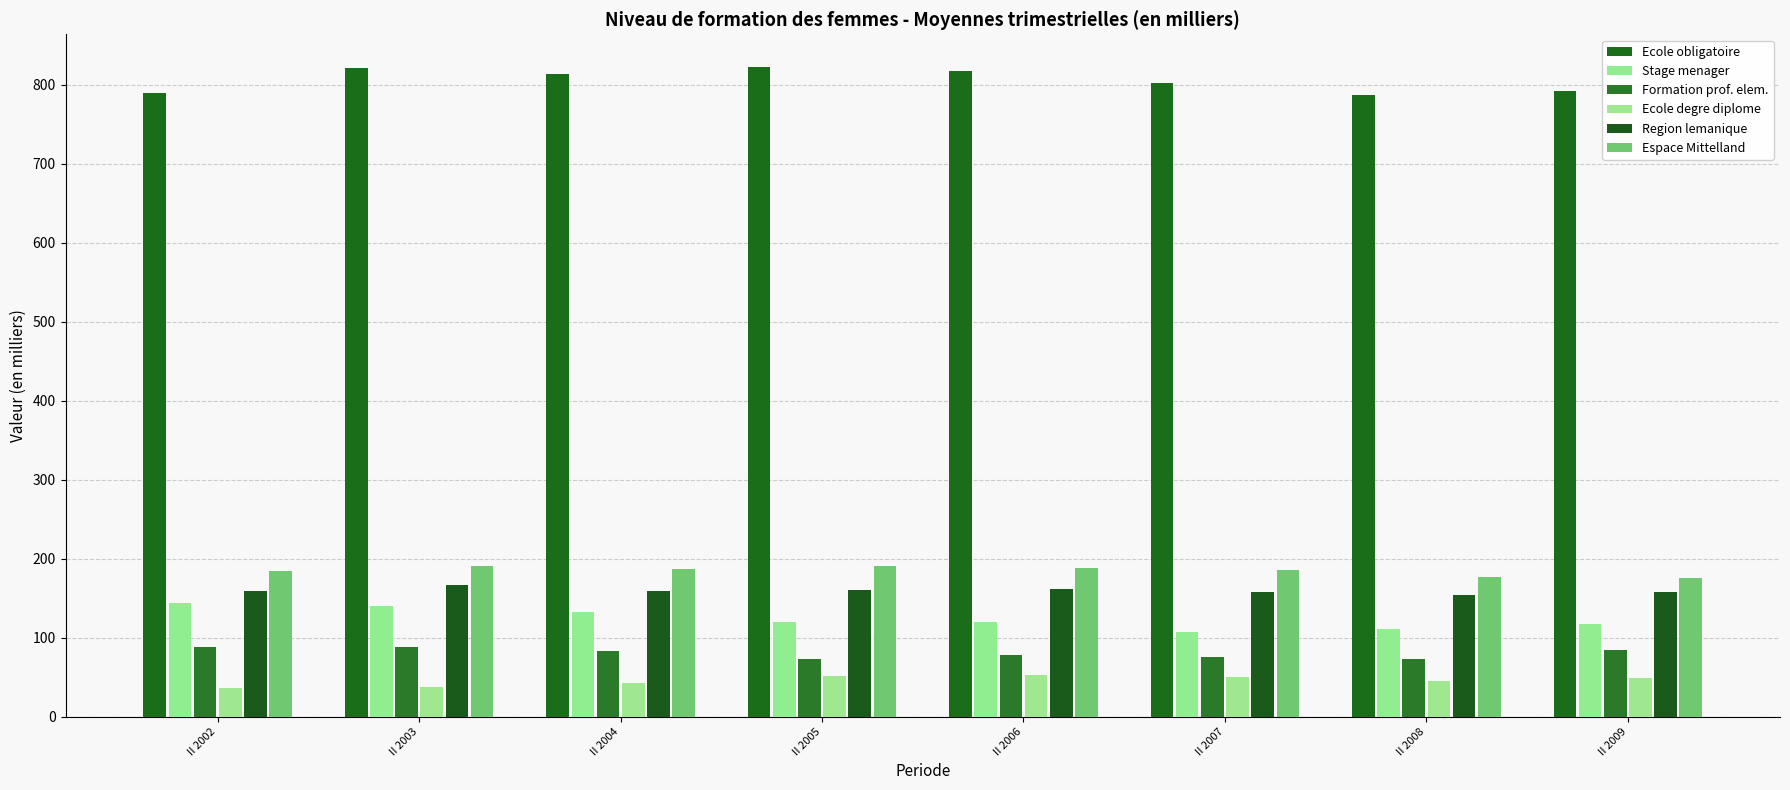

What is the total value across all series at II 2004?

1418.0